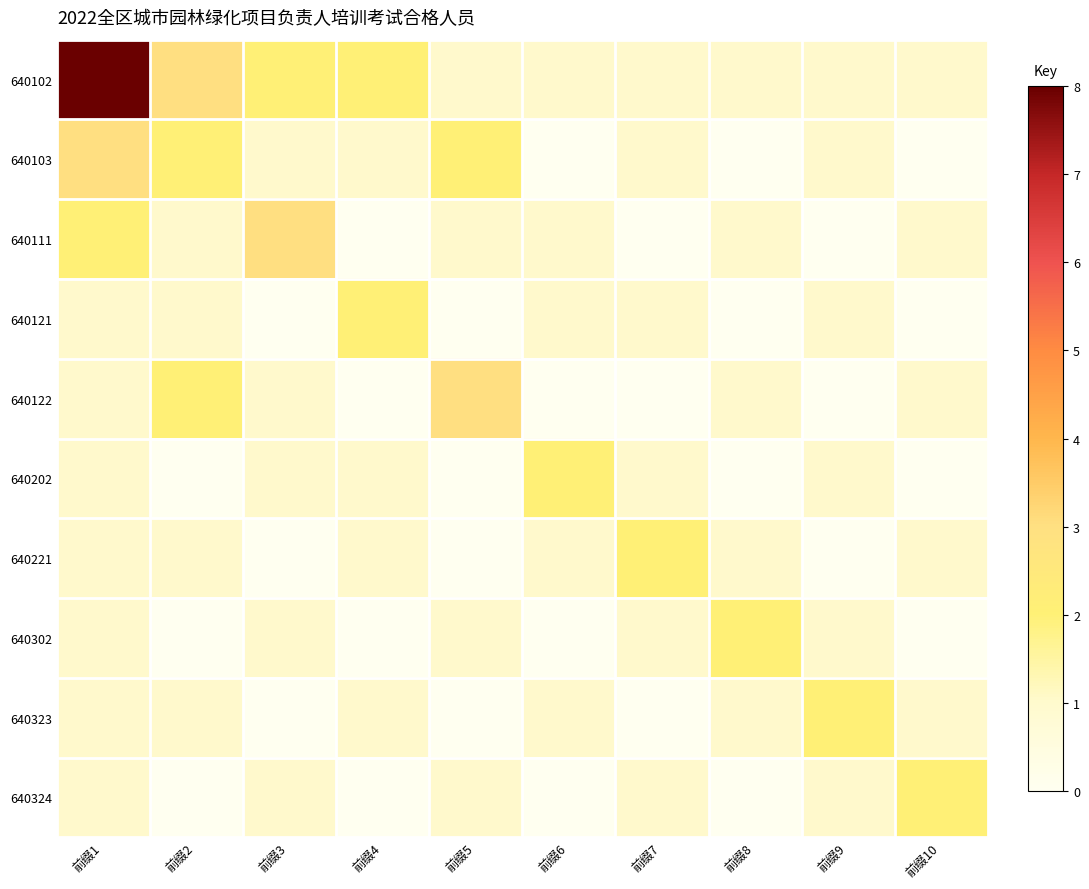

Which label corresponds to the largest value in the chart?

前缀1